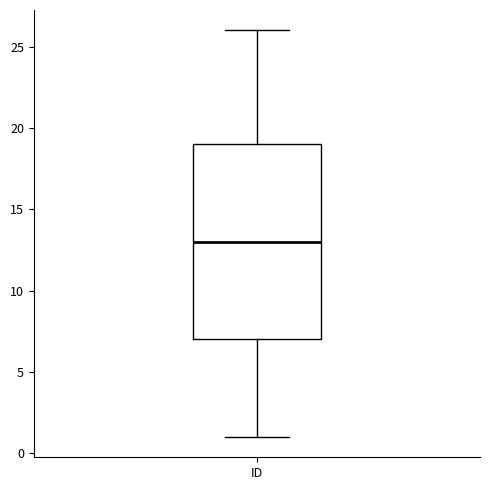

Transcribe this box plot: give where the median line is, the range the box spans, and where the two whiskers end, as read against the y-axis. The values are not printed on the chart, so give them approximately, as read against the axis.

median 13, box 7 to 19, whiskers 1 to 26